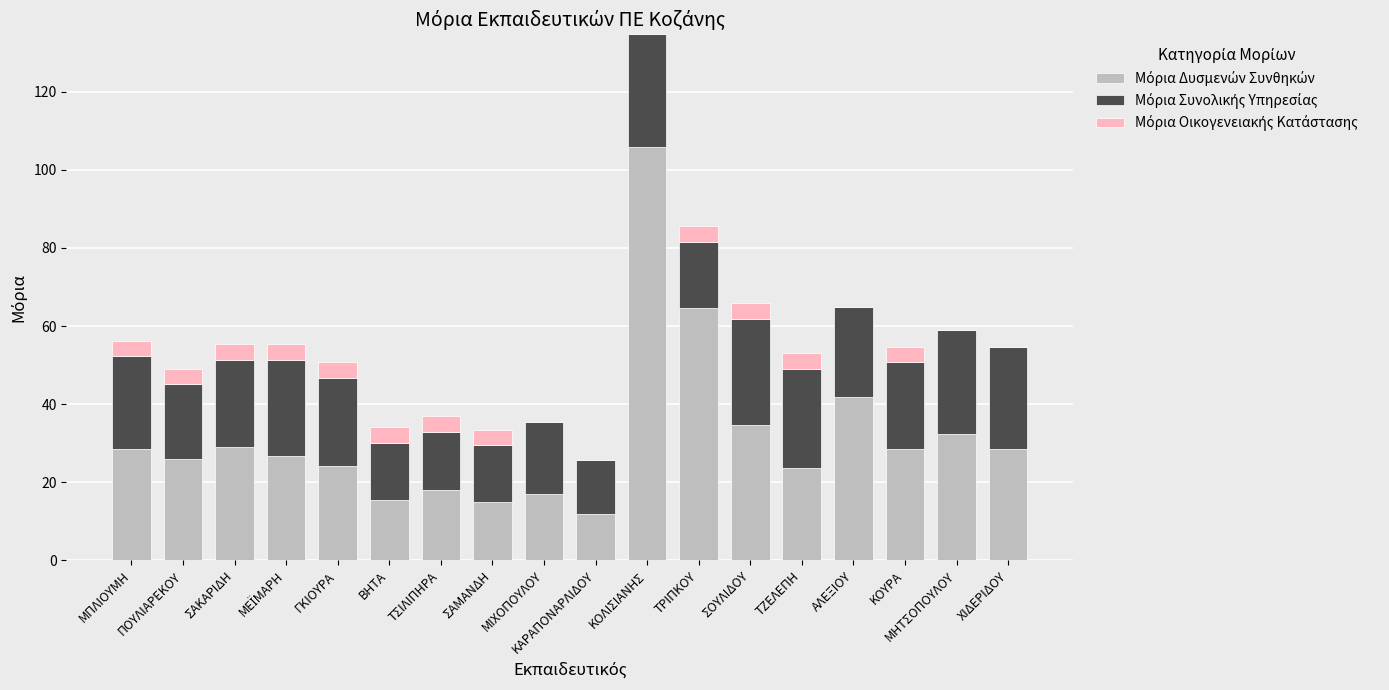

What is the total value across all series at ΤΣΙΛΙΠΗΡΑ?

37.0